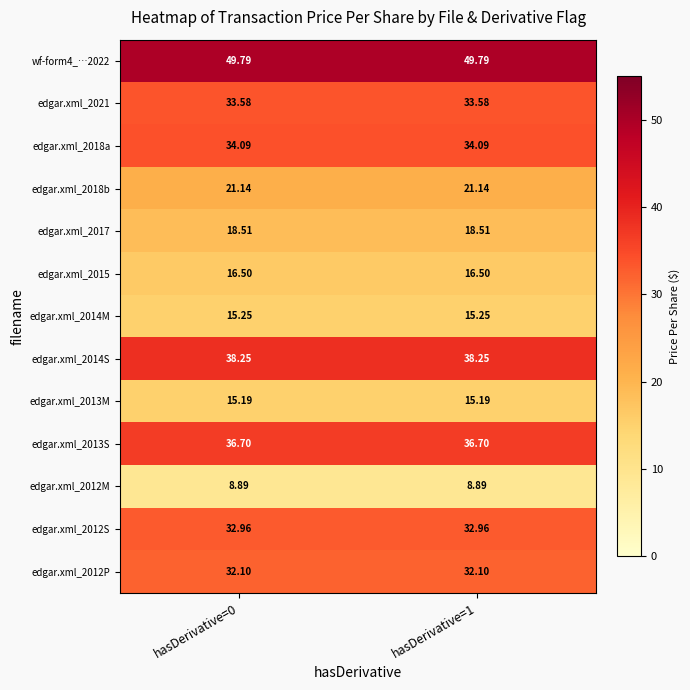

Reading right to left, transcribe all the data shown in this chart.

wf-form4_…2022: hasDerivative=1=49.8	hasDerivative=0=49.8
edgar.xml_2021: hasDerivative=1=33.6	hasDerivative=0=33.6
edgar.xml_2018a: hasDerivative=1=34.1	hasDerivative=0=34.1
edgar.xml_2018b: hasDerivative=1=21.1	hasDerivative=0=21.1
edgar.xml_2017: hasDerivative=1=18.5	hasDerivative=0=18.5
edgar.xml_2015: hasDerivative=1=16.5	hasDerivative=0=16.5
edgar.xml_2014M: hasDerivative=1=15.2	hasDerivative=0=15.2
edgar.xml_2014S: hasDerivative=1=38.2	hasDerivative=0=38.2
edgar.xml_2013M: hasDerivative=1=15.2	hasDerivative=0=15.2
edgar.xml_2013S: hasDerivative=1=36.7	hasDerivative=0=36.7
edgar.xml_2012M: hasDerivative=1=8.9	hasDerivative=0=8.9
edgar.xml_2012S: hasDerivative=1=33.0	hasDerivative=0=33.0
edgar.xml_2012P: hasDerivative=1=32.1	hasDerivative=0=32.1